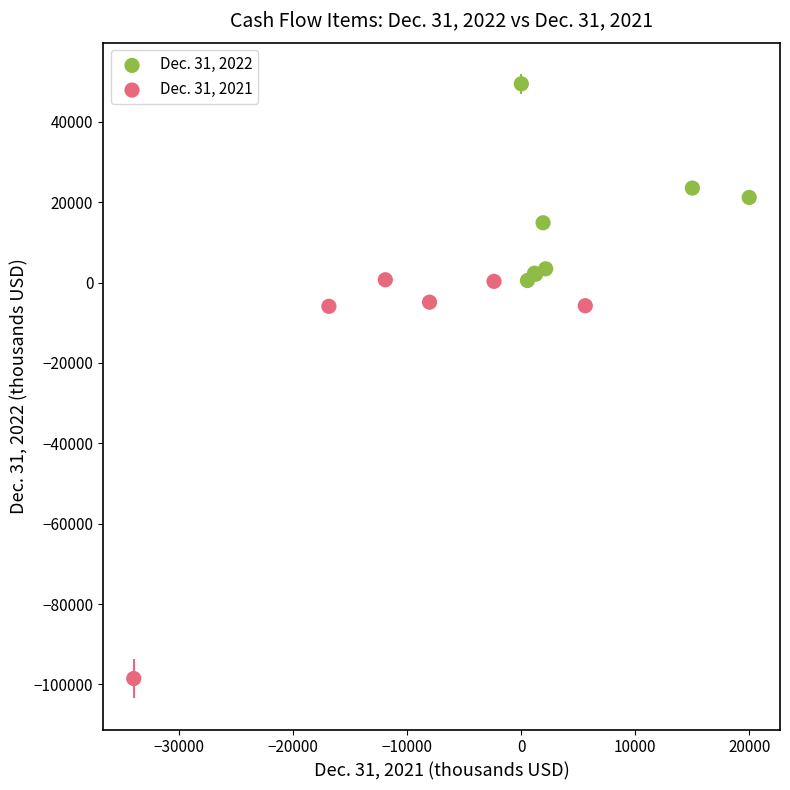

Which series has the largest Y range (max minus min)?

Dec. 31, 2021